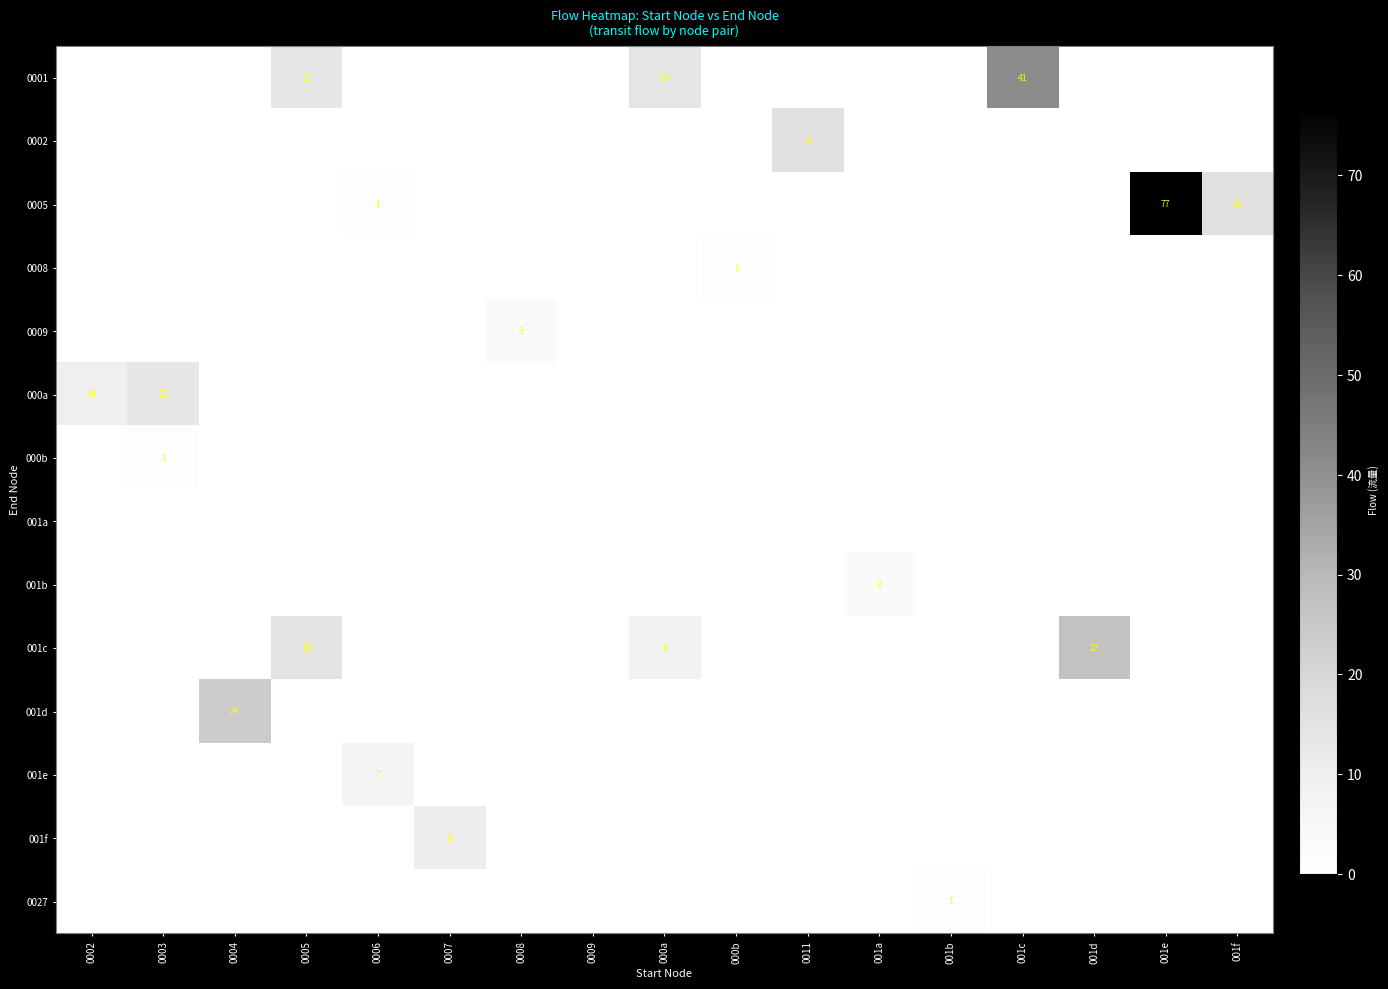

Is it true that 001c equals 15 at 0005?

True